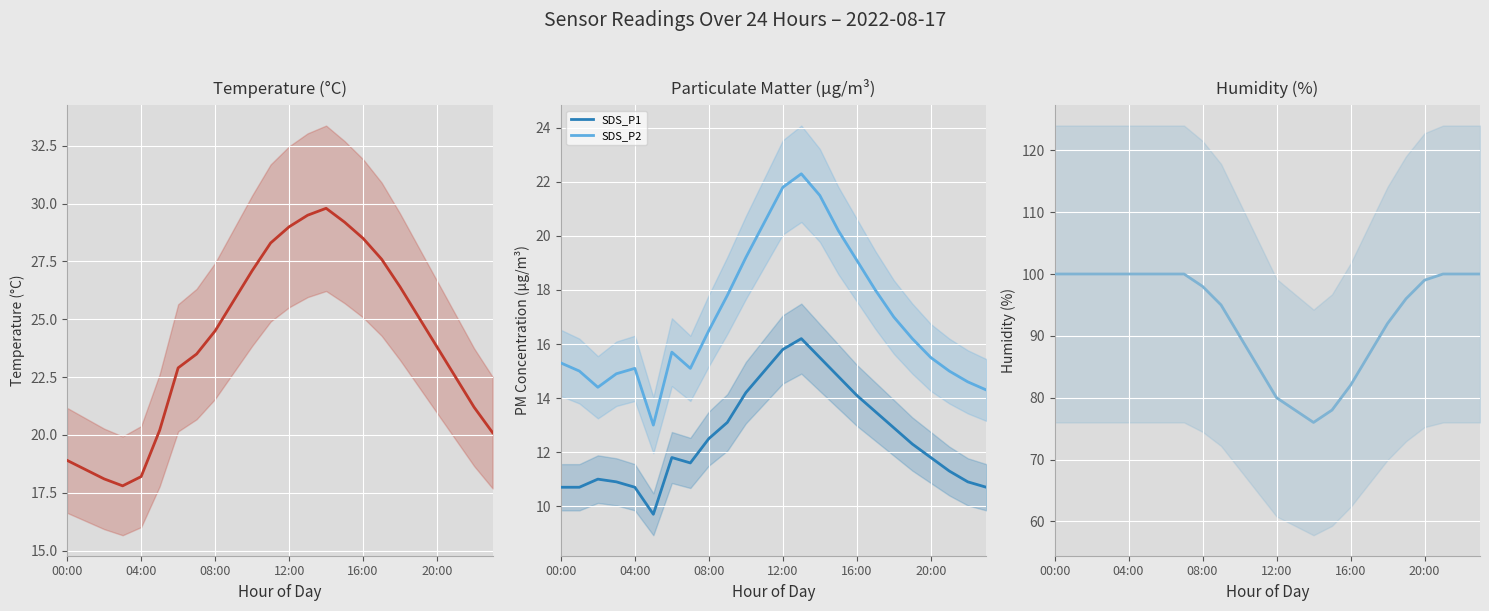

True or false: SDS_P1 and SDS_P2 intersect in this chart.

False